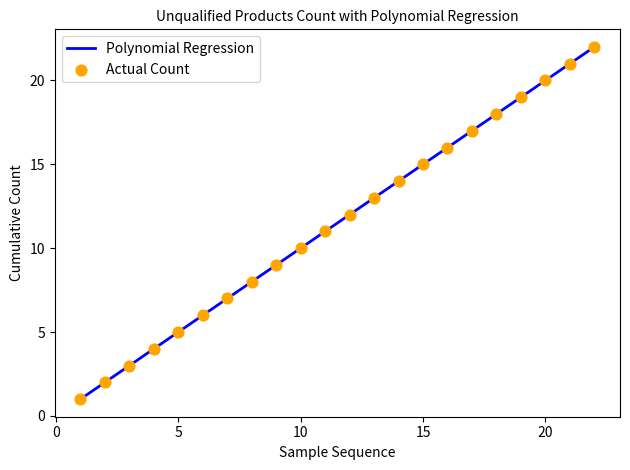

What is the change in value from 3 to 14?

+11